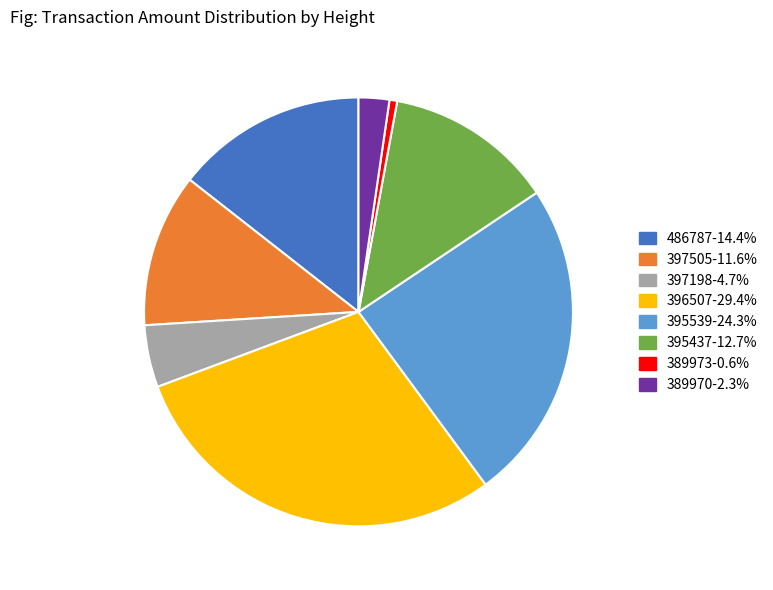

Is there any slice that represents more than half of the pie?

No